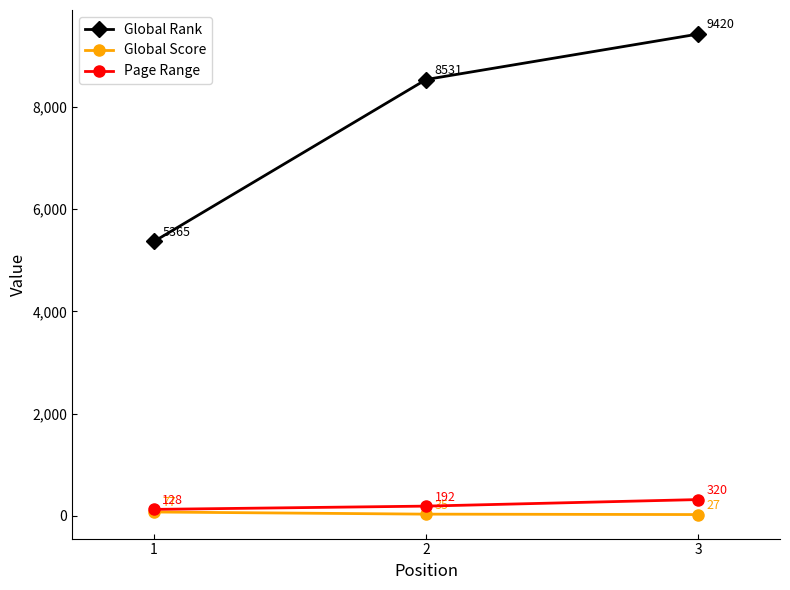

Reading left to right, transcribe all the data shown in this chart.

Global Rank: 1=5365	2=8531	3=9420
Global Score: 1=77	2=35	3=27
Page Range: 1=128	2=192	3=320